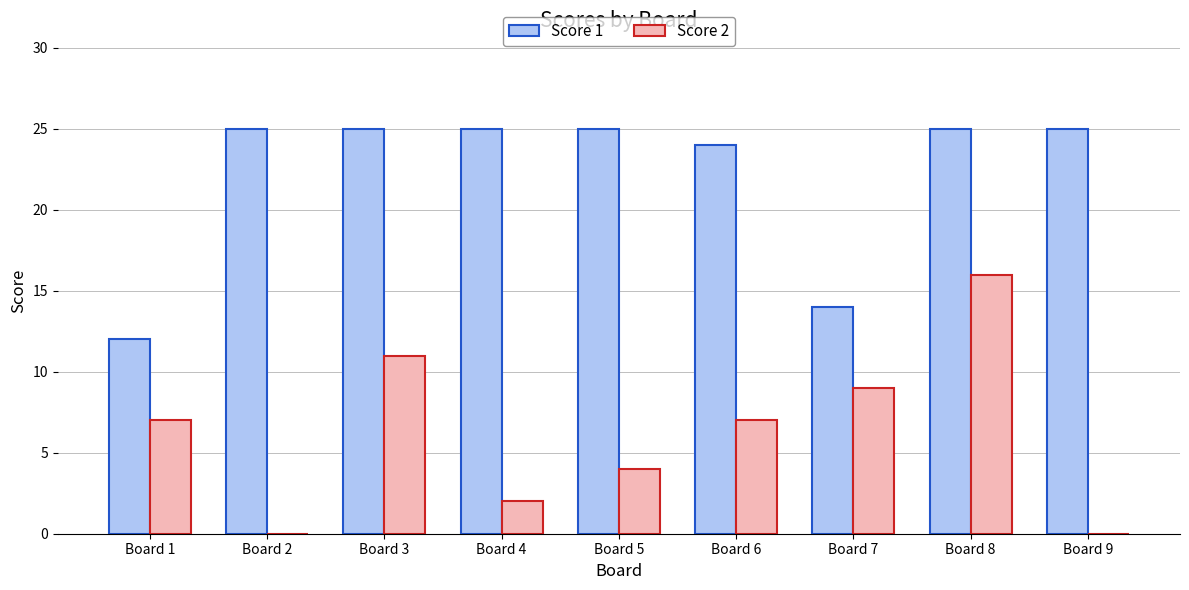

What is the difference between the Score 1 values at Board 7 and Board 1?

2